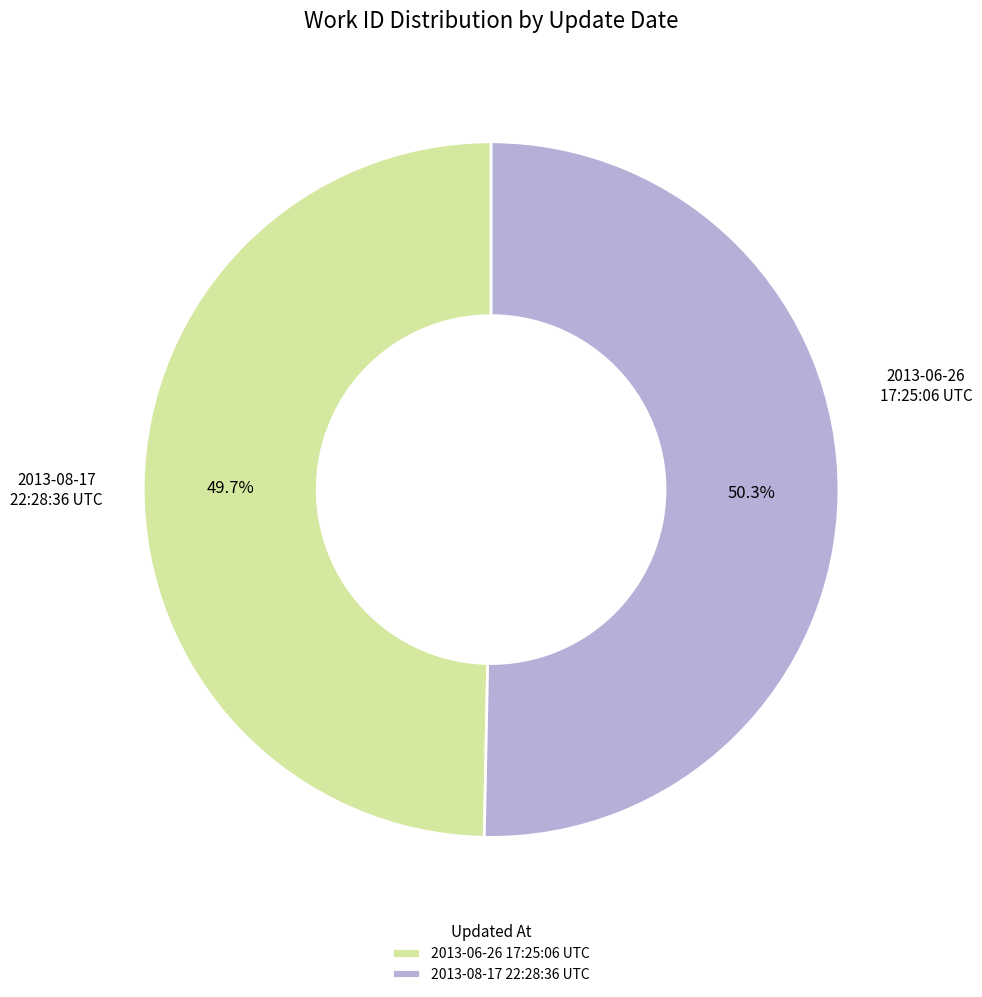

What is the largest slice in the pie chart?

2013-08-17 22:28:36 UTC